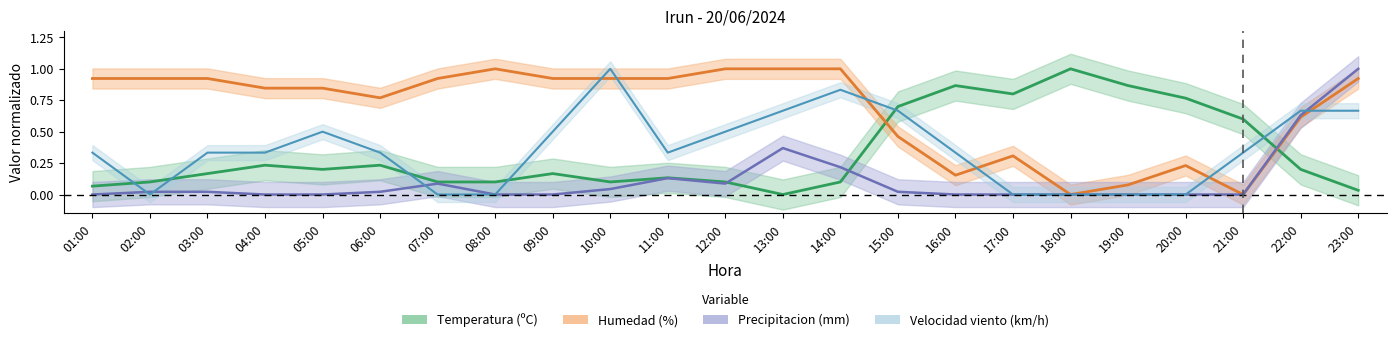

True or false: Precipitacion (mm) has a value of 0.0 at 17:00.

True